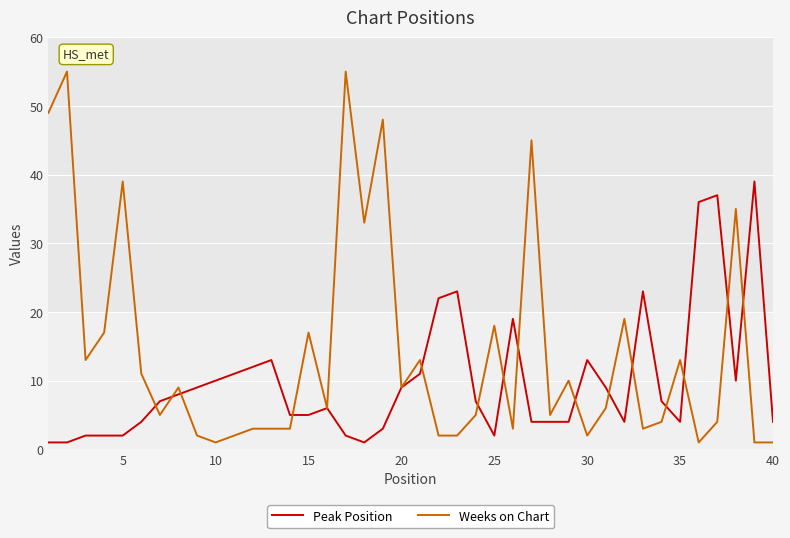

Which series has the widest spread of values?

Weeks on Chart